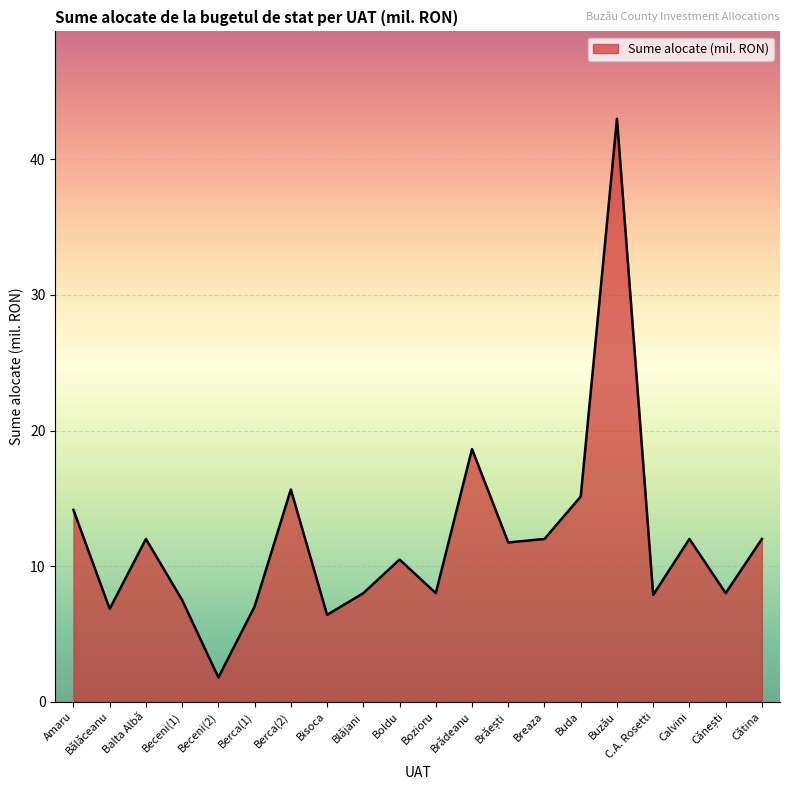

The chart shows a value of 1.8 at Beceni(2). True or false?

True